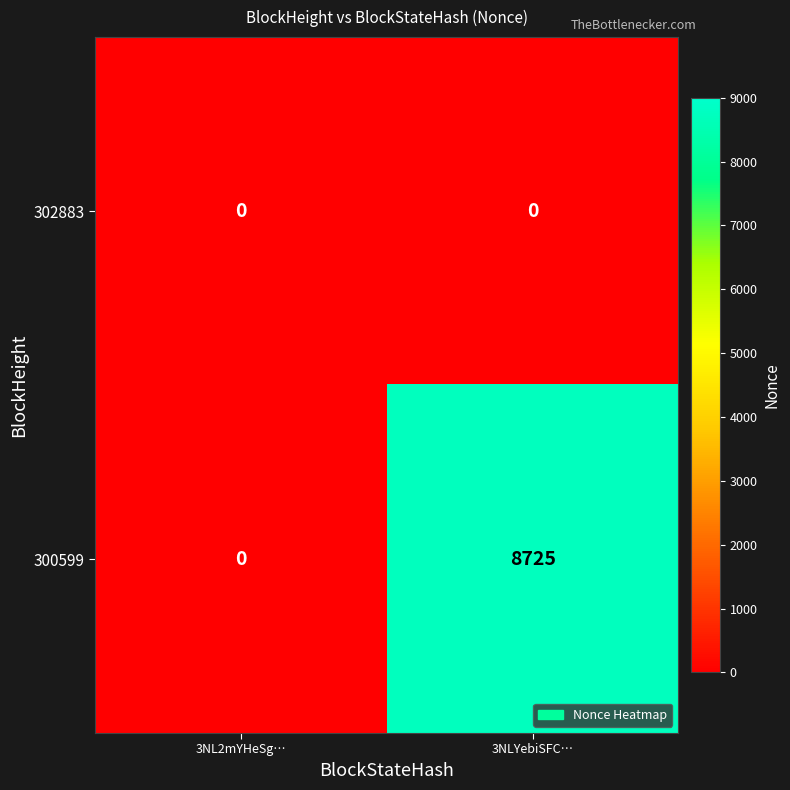

True or false: 302883 has a value of 0 at 3NL2mYHeSg….

True